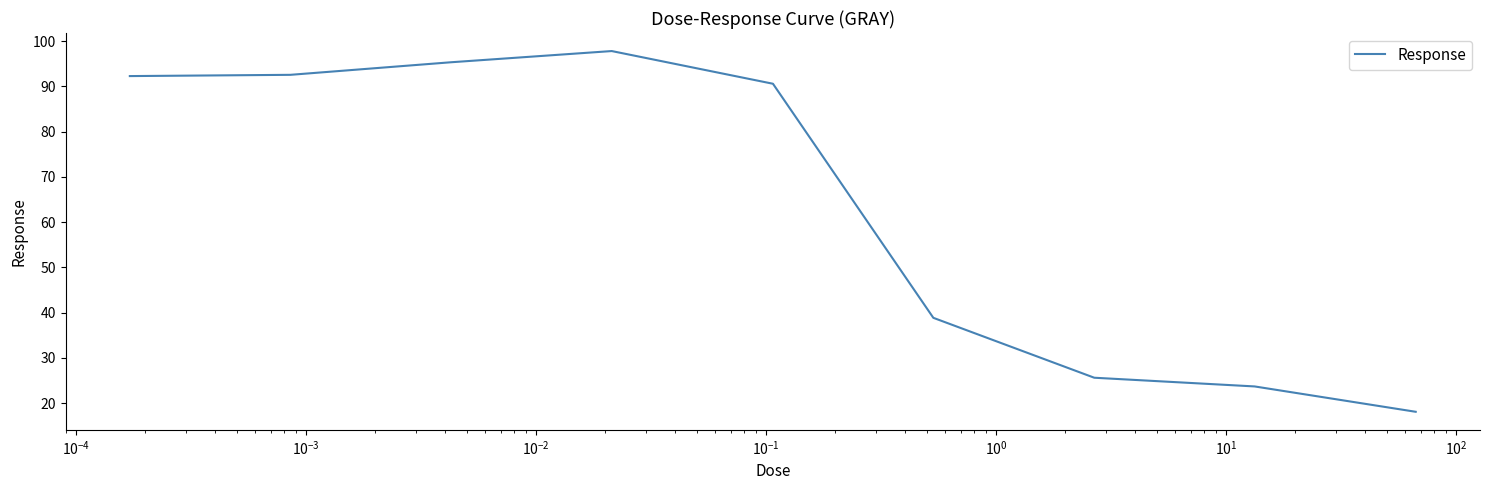

Does the chart have visible grid lines?

No